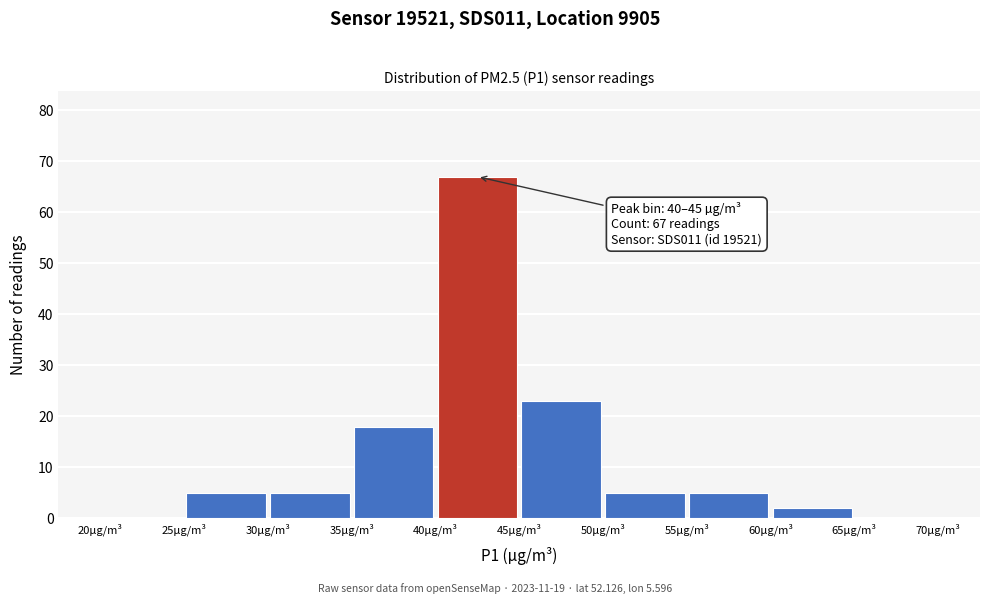

Which range on the x-axis has the tallest bar?

40 to 45